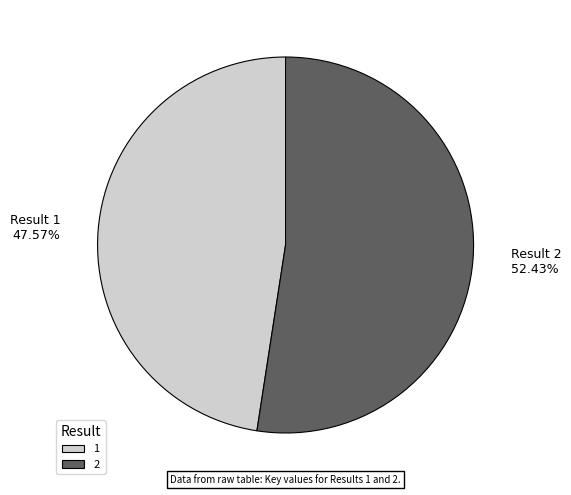

To the nearest percent, what is the combined percentage of 1 and 2?

100%